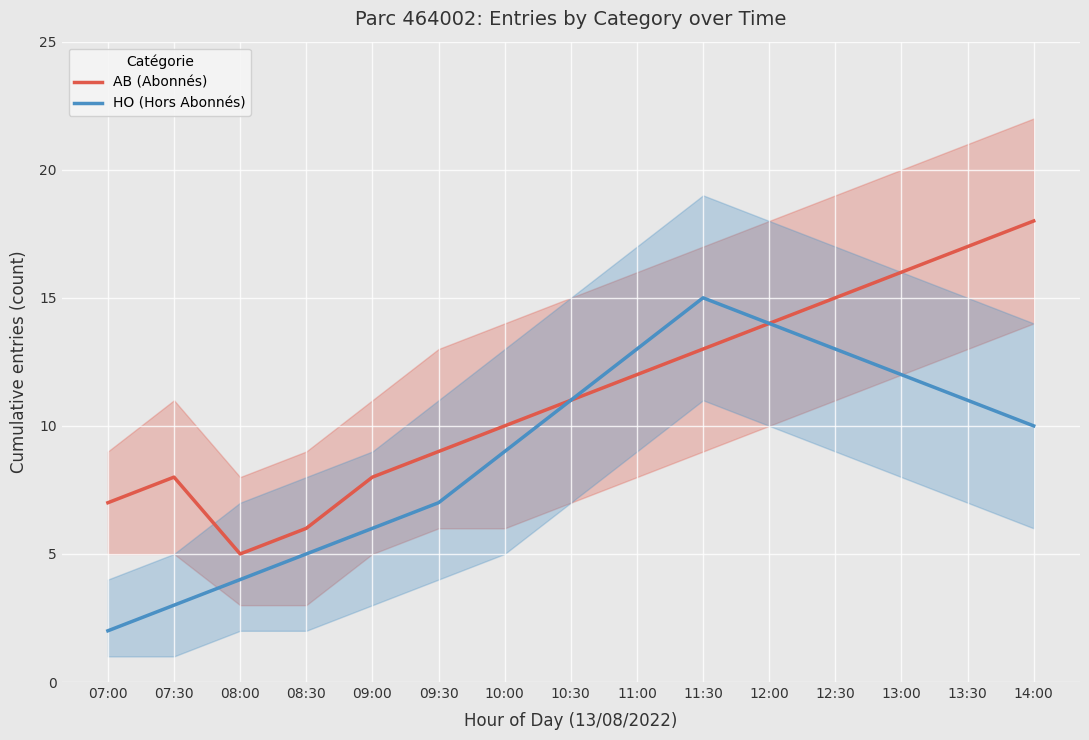

At 10:30, list the series in order from largest to smallest.

AB (Abonnés), HO (Hors Abonnés)